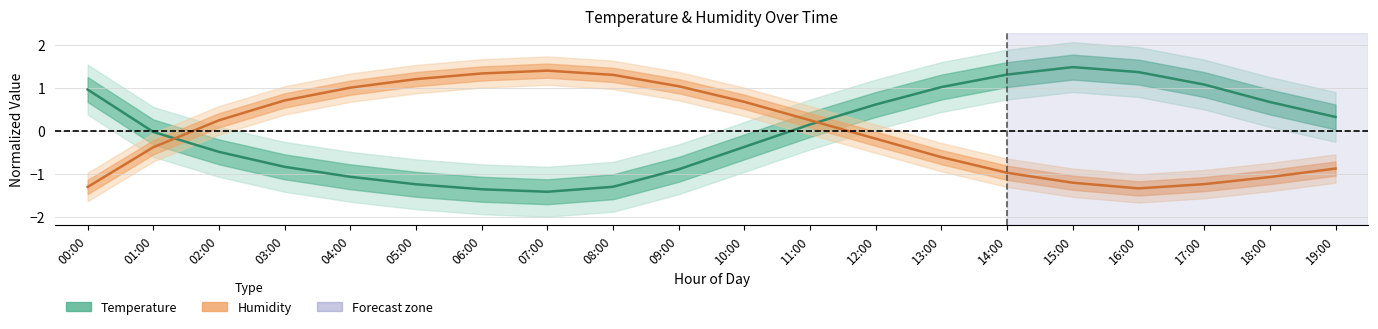

Between 08:00 and 02:00, which is larger?

02:00